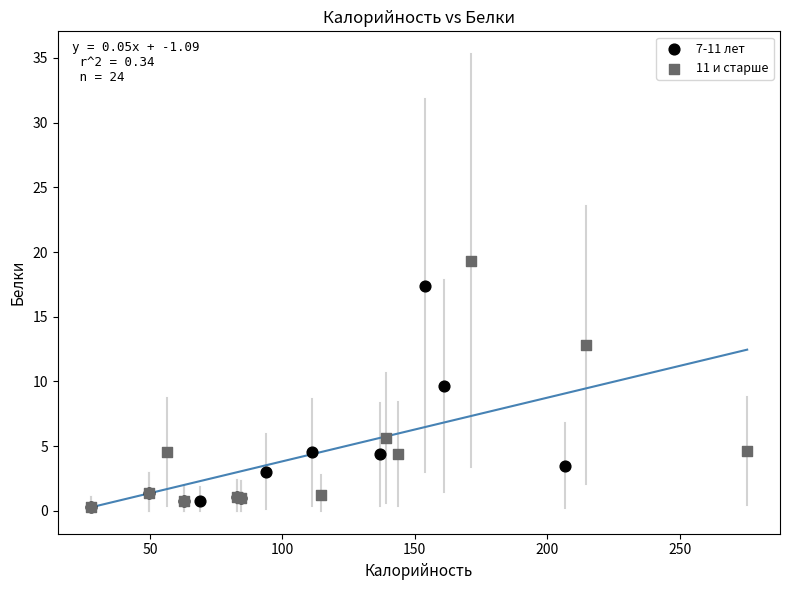

Which series reaches the maximum Y coordinate?

11 и старше